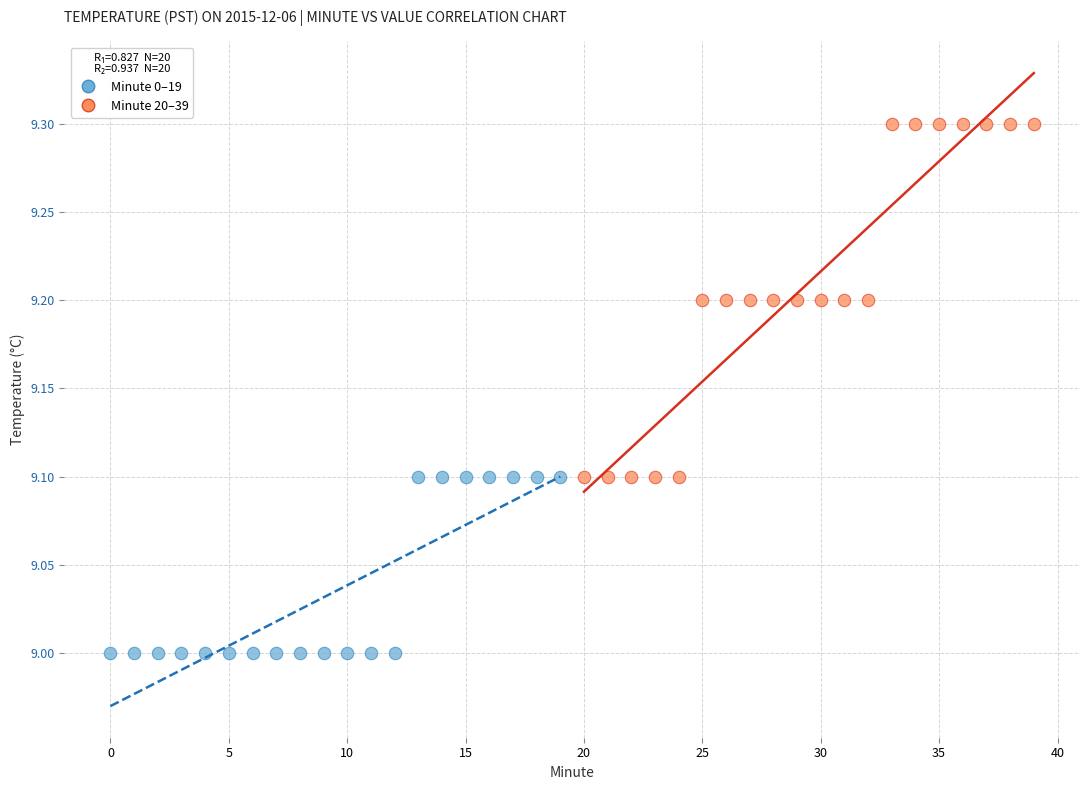

Which series has the widest spread of Y values?

Minute 20–39